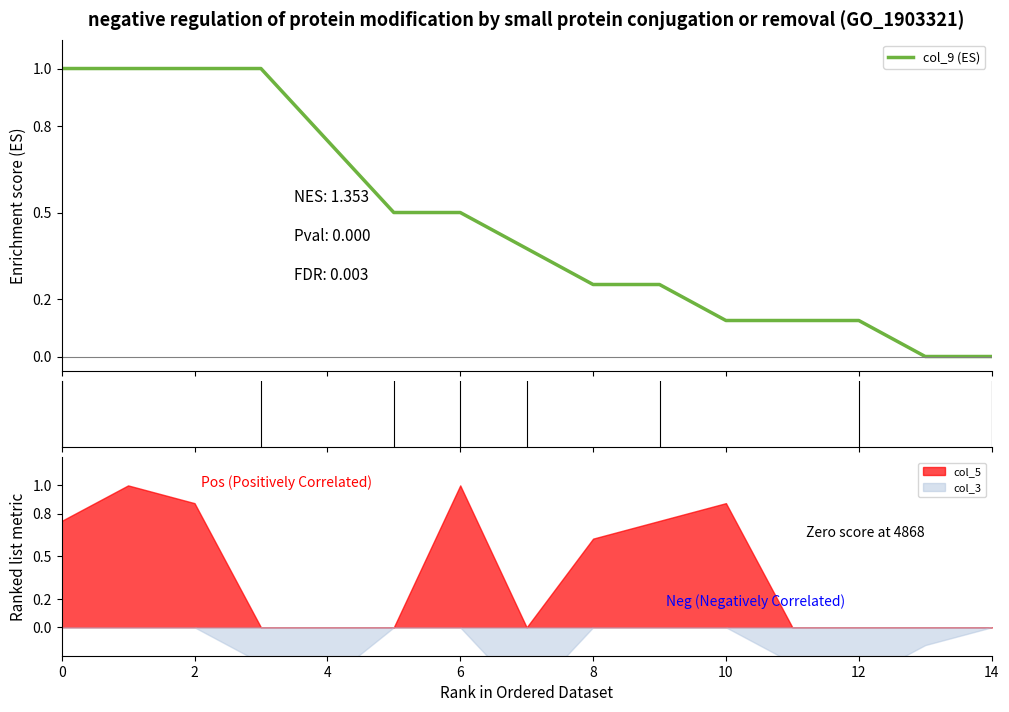

True or false: there are more than 2 points higher than both neighbors.

False